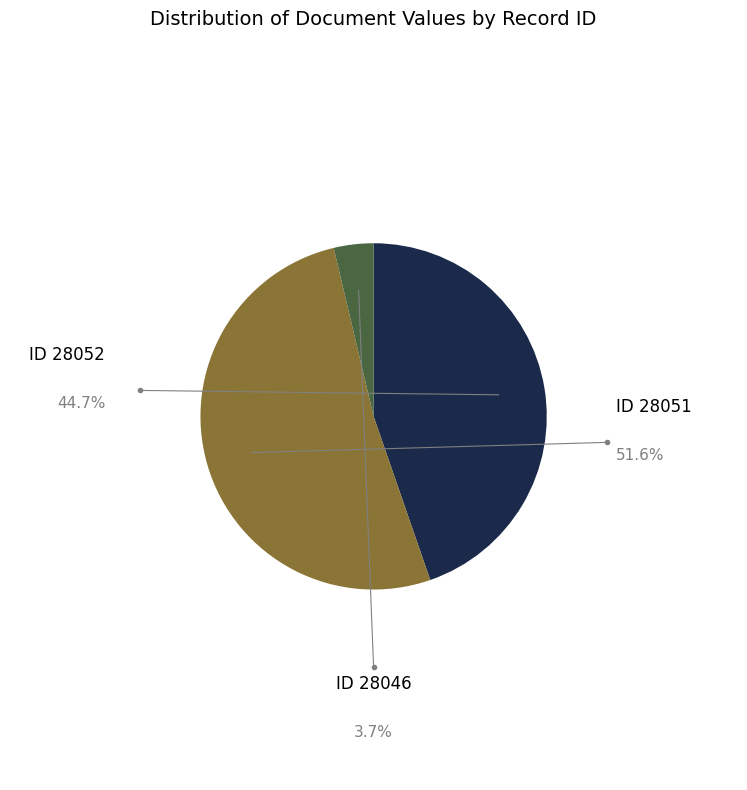

Does any single category account for the majority?

Yes